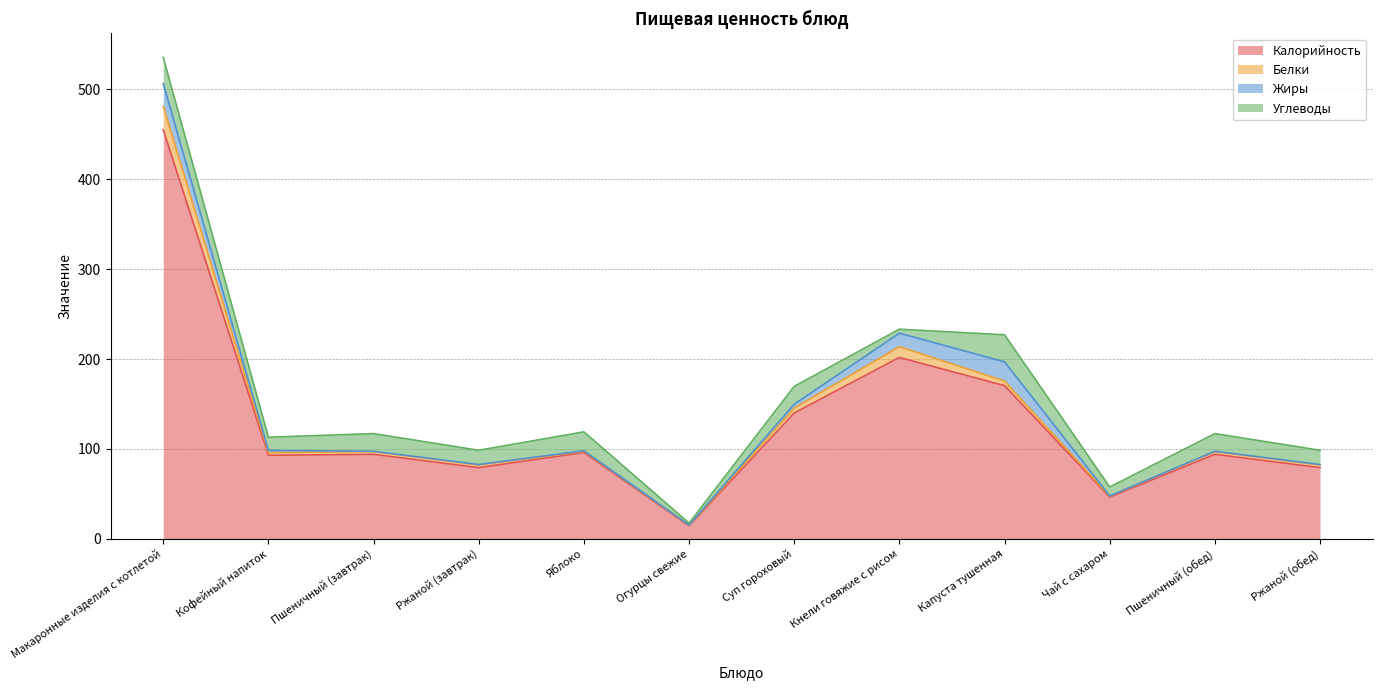

At which category is the sum across all series the highest?

Макаронные изделия с котлетой